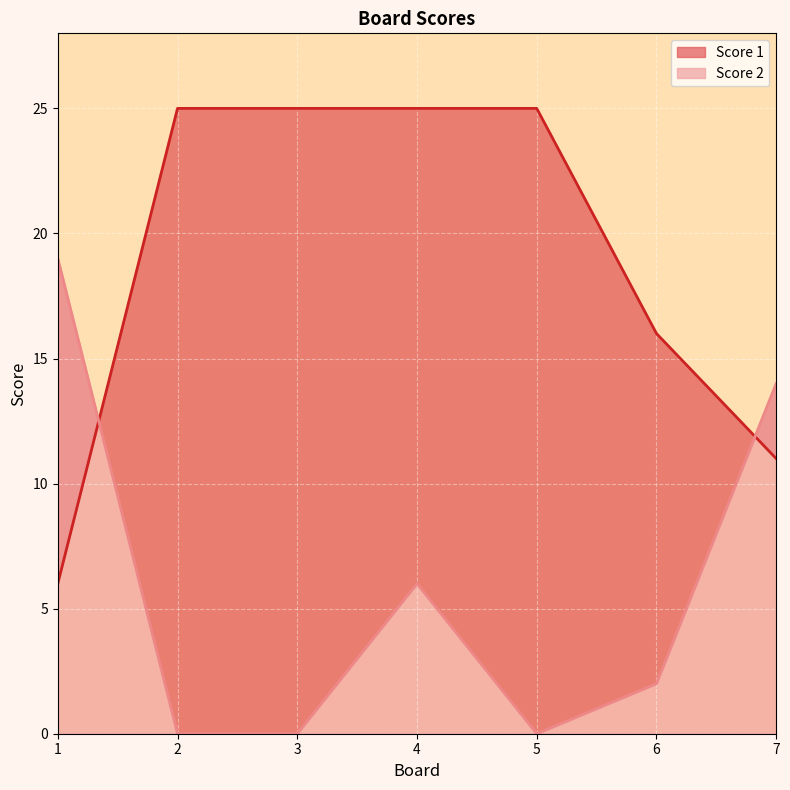

List the series in order of their overall mean, highest first.

Score 1, Score 2